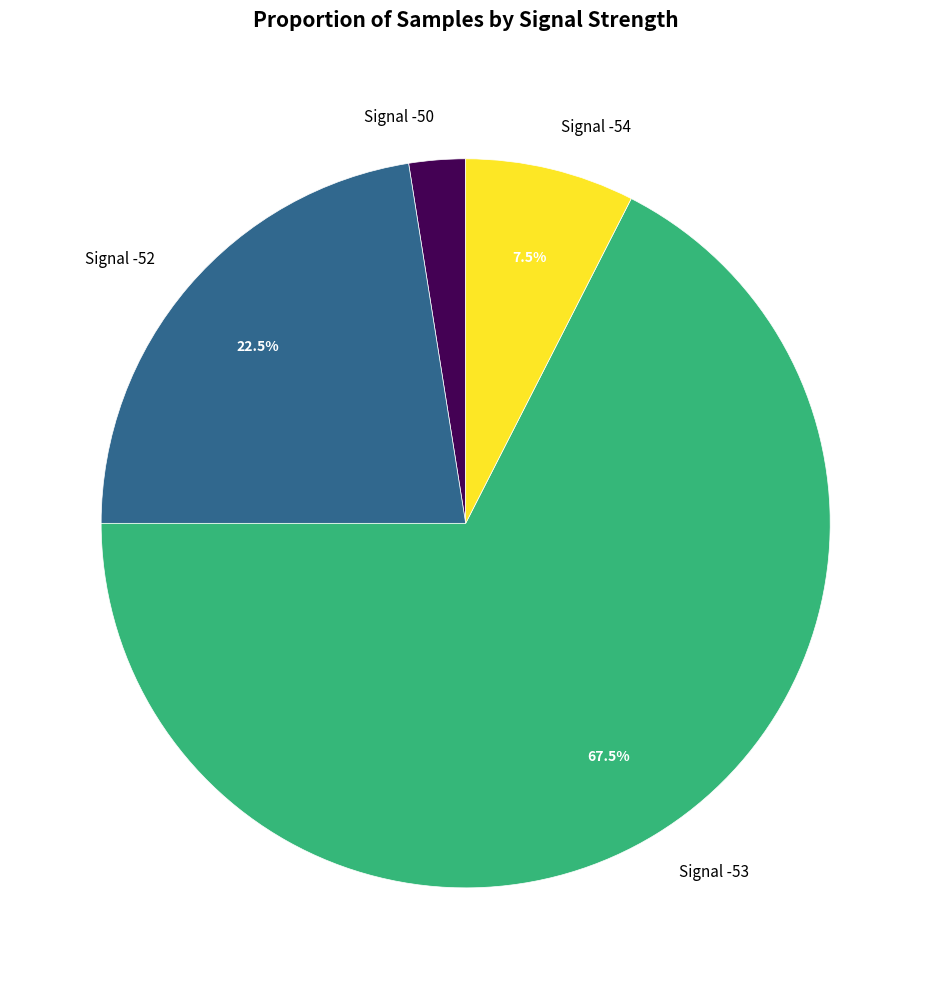

Which category has the smallest portion of the pie?

Signal -50